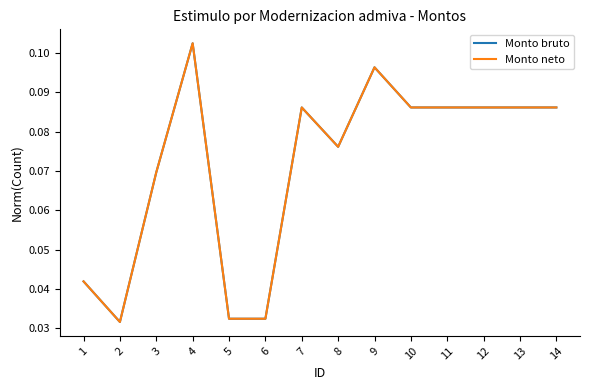

Is the value of Monto bruto at 10 greater than the value of Monto neto at 4?

No